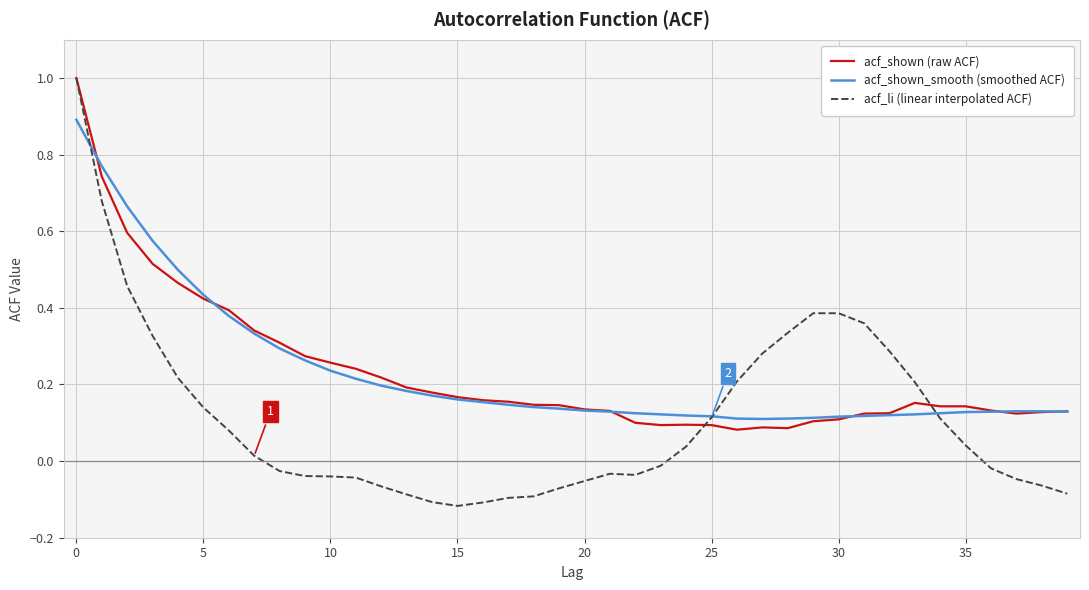

Which series has the largest range (max minus min)?

acf_li (linear interpolated ACF)